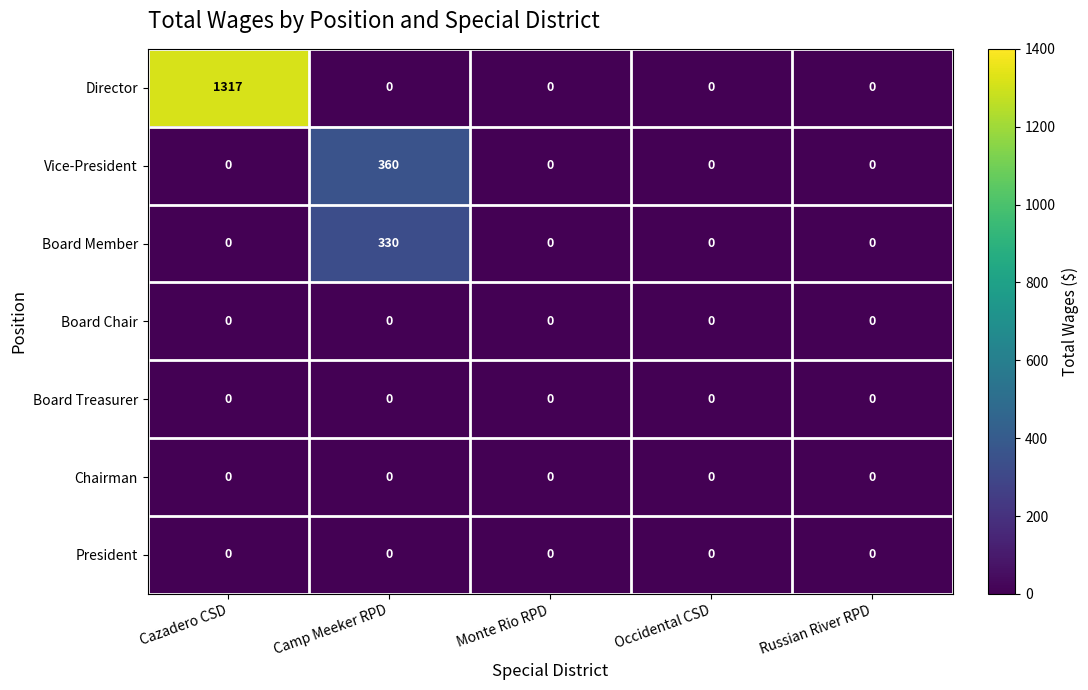

What is the approximate value of Vice-President at Camp Meeker RPD, to the nearest 10?

360